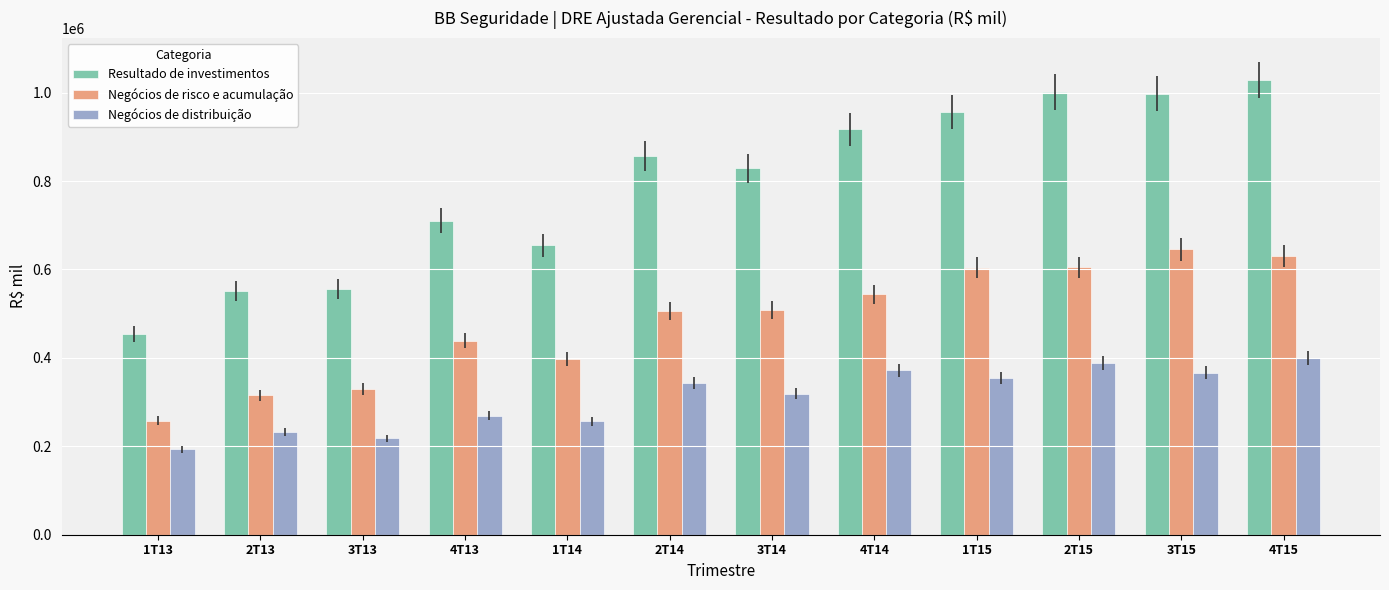

What are all the series names shown in the legend?

Resultado de investimentos, Negócios de risco e acumulação, Negócios de distribuição